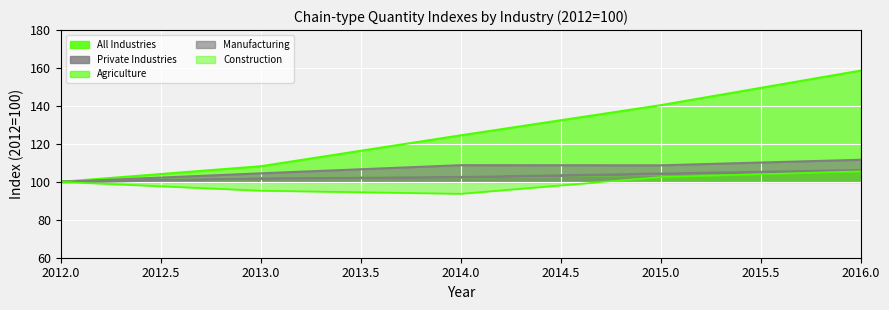

What is the spread (max minus min) of values at 2014?

30.8